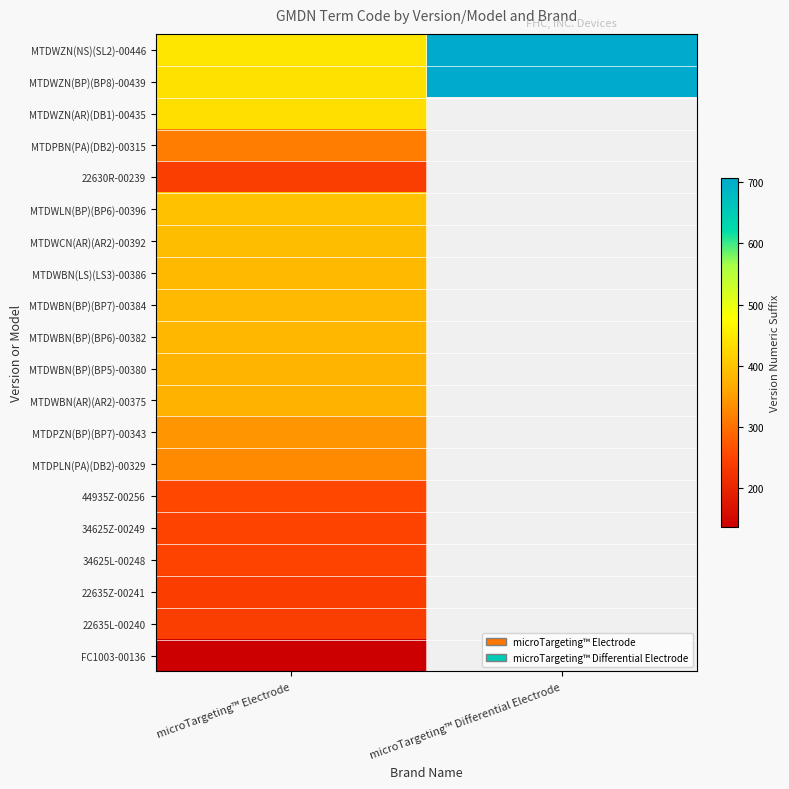

At which category is the sum across all series the highest?

microTargeting™ Electrode